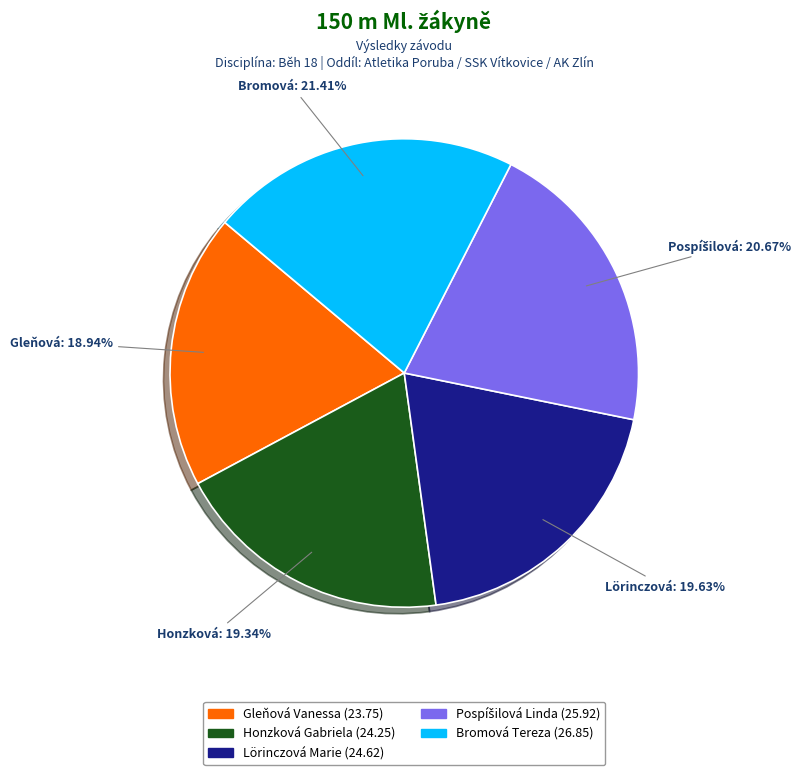

Is there any slice that represents more than half of the pie?

No